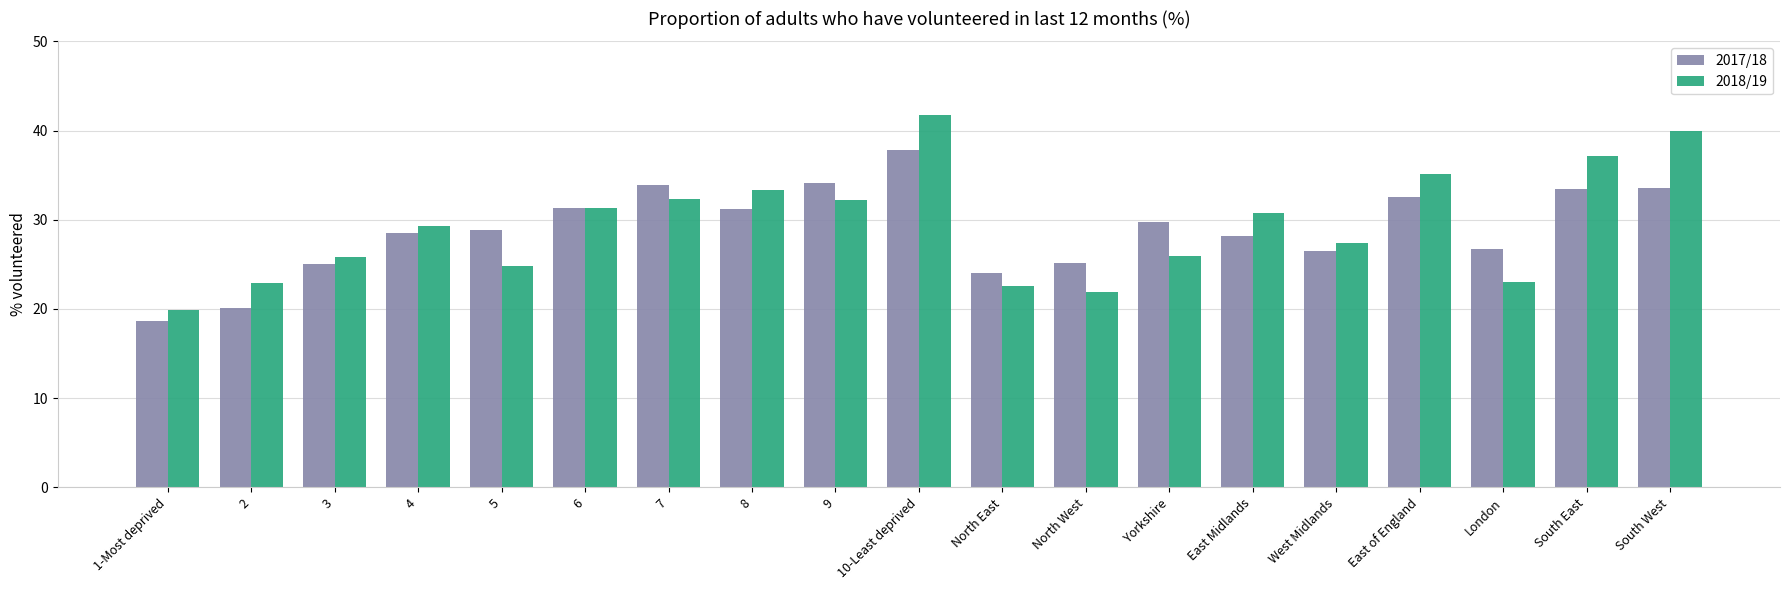

Rank the series by their maximum value, from highest to lowest.

2018/19, 2017/18